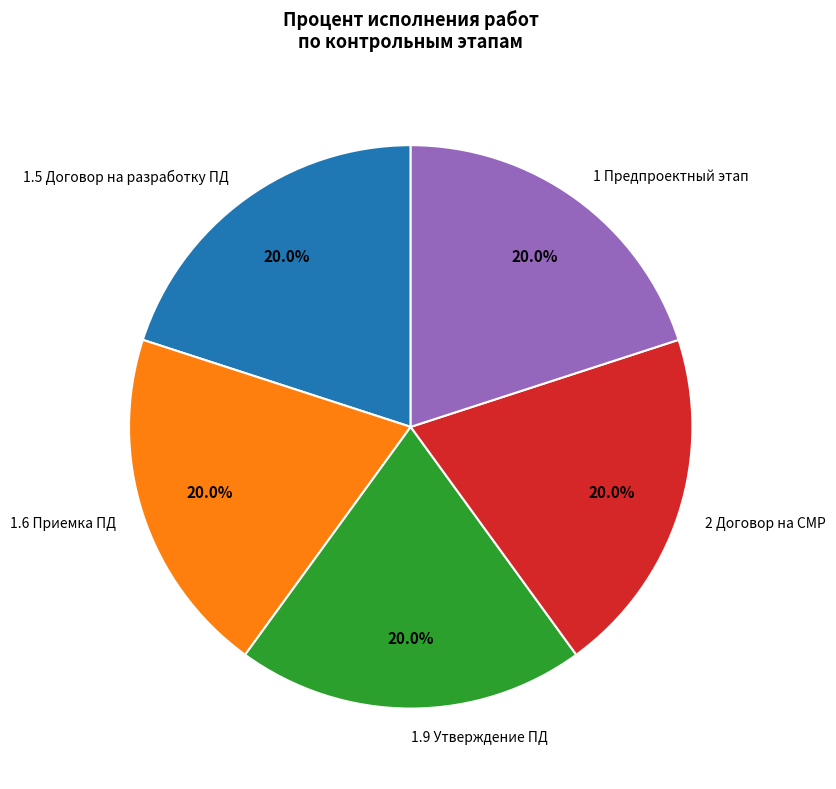

What portion of the pie excludes 1.6 Приемка ПД?

80.0%